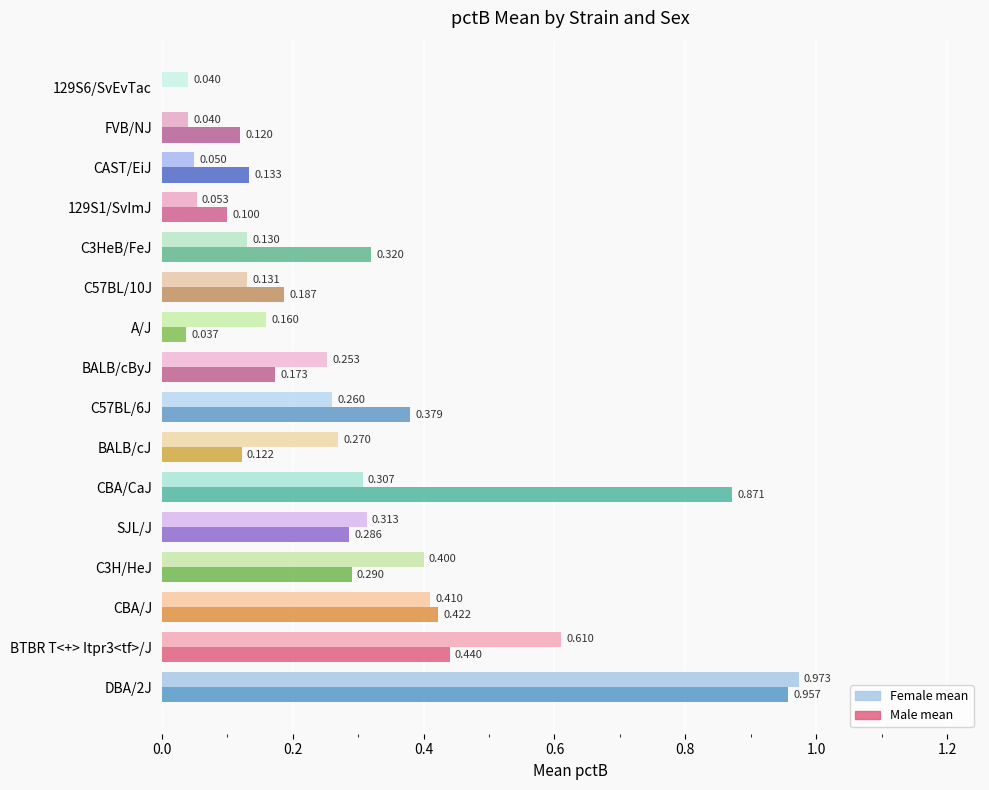

Between SJL/J and C3HeB/FeJ, which series saw the biggest shift?

Female mean